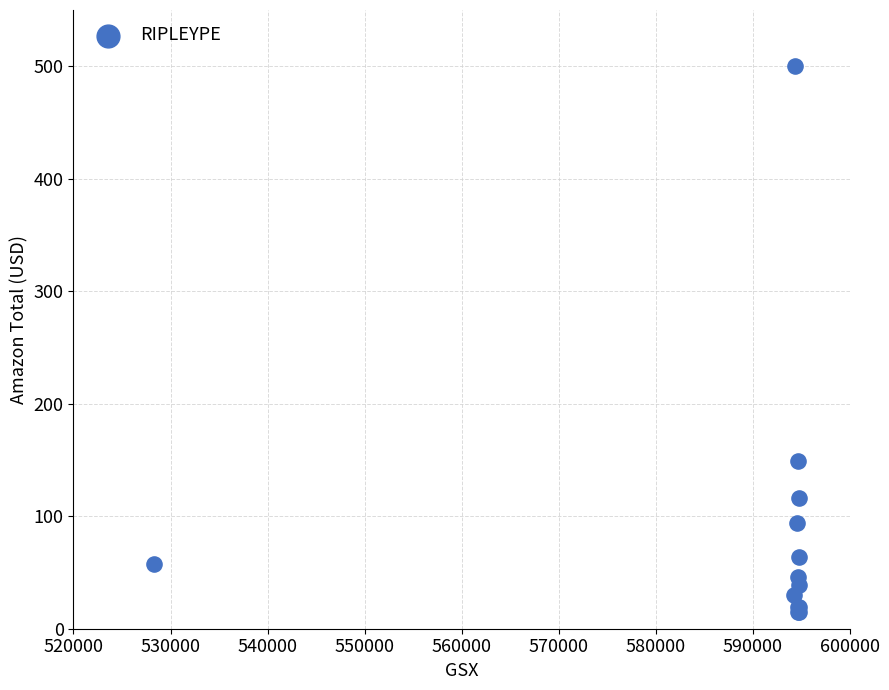

What Y value in the scatter plot is closest to 257?

149.0